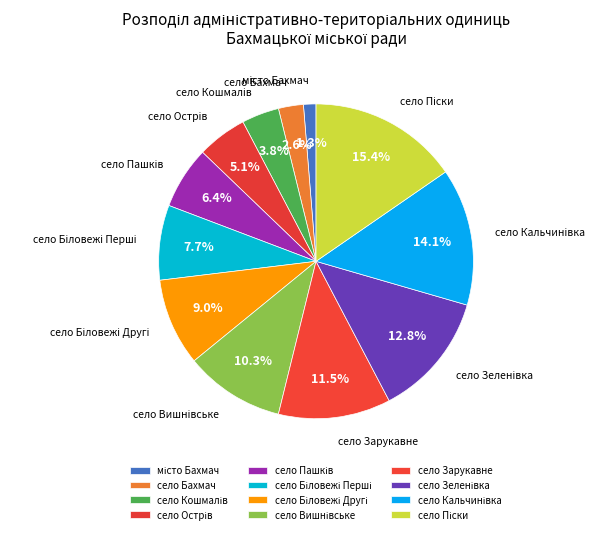

Does any single category account for the majority?

No